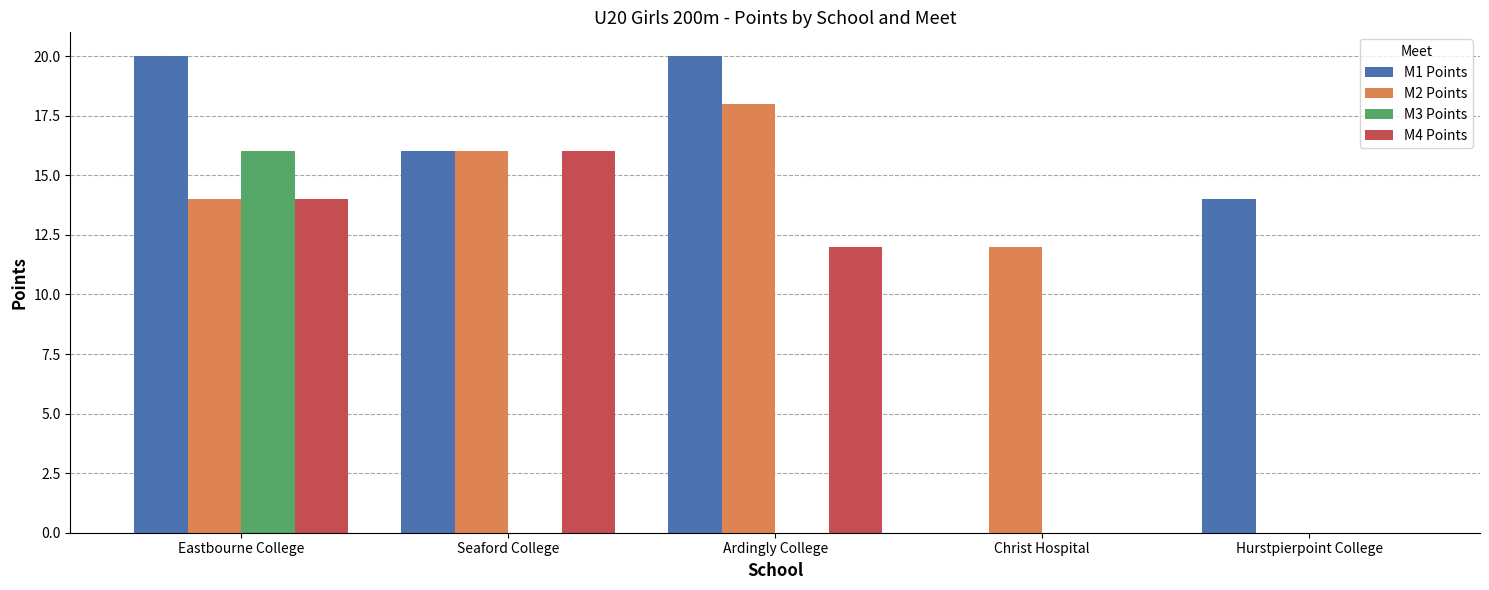

What is the sum of the M3 Points values at Eastbourne College and Hurstpierpoint College?

16